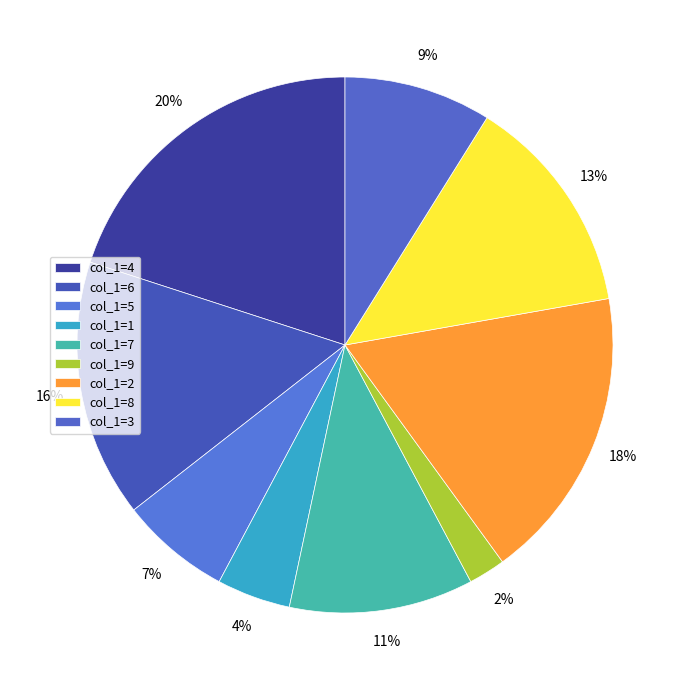

Is there any slice that represents more than half of the pie?

No